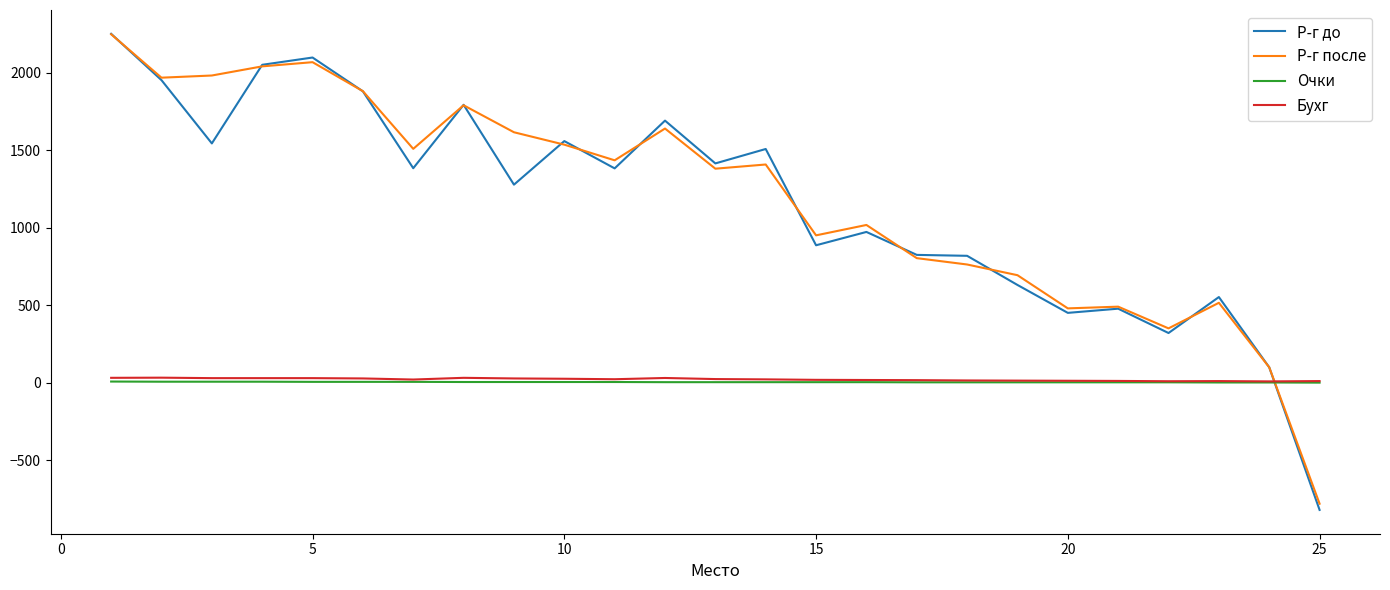

What is the greatest value displayed?

2251